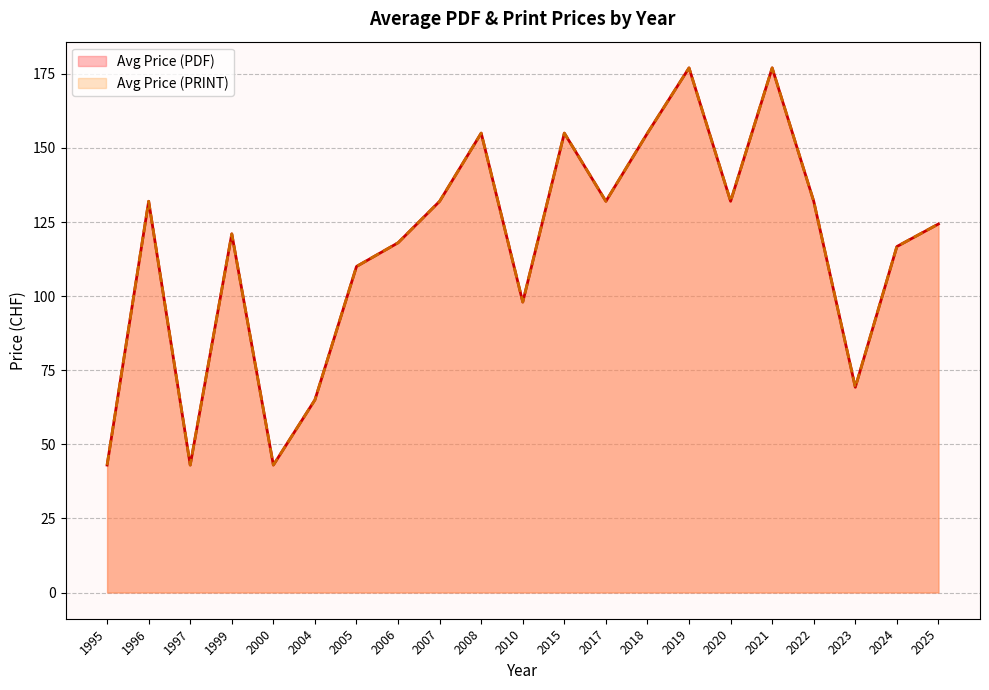

Does the chart display data point markers on the line(s)?

No